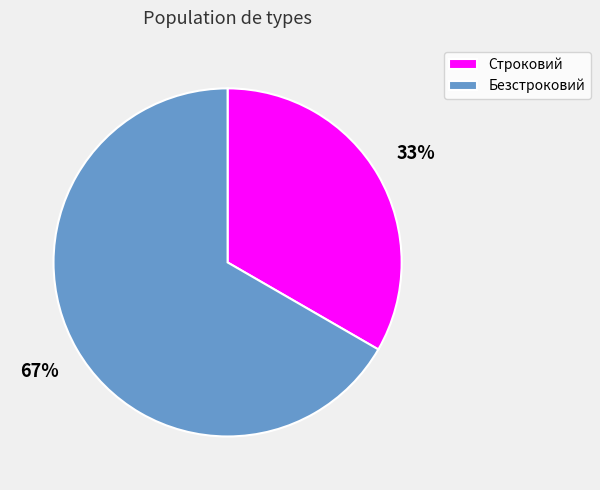

What is the smallest slice in the pie chart?

Строковий